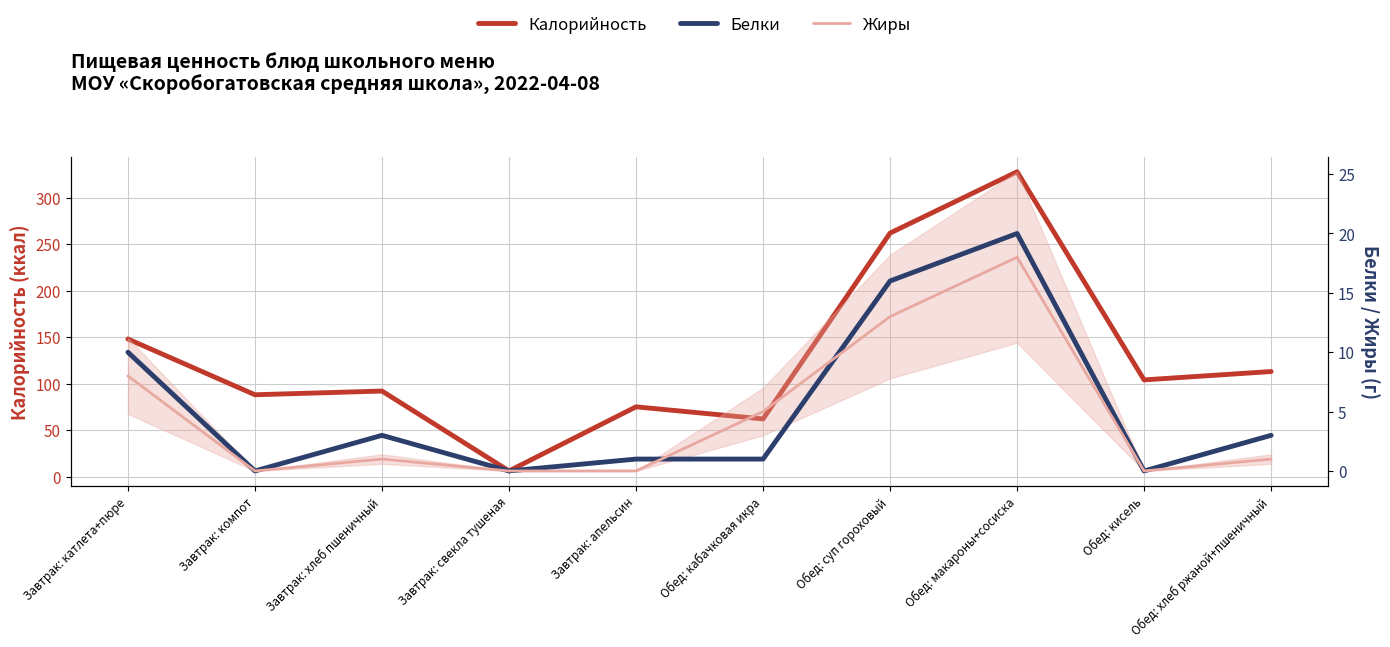

At which category does Калорийность reach its first local valley?

Завтрак: компот